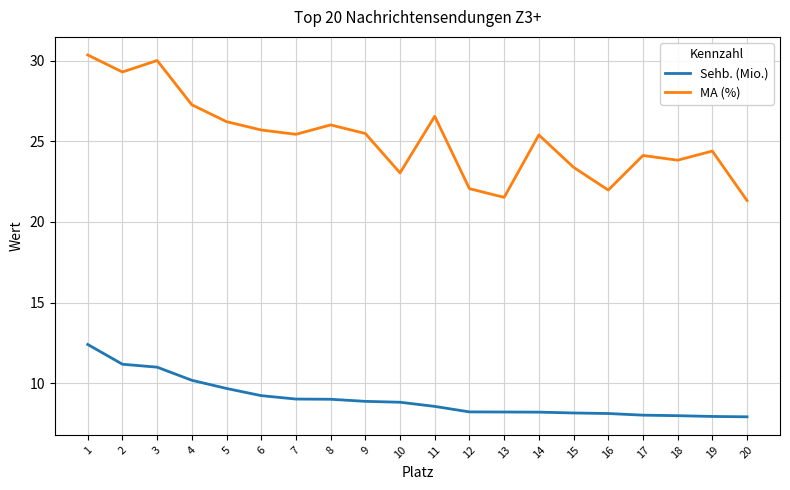

True or false: MA (%) has a value of 25.5 at 9.

True